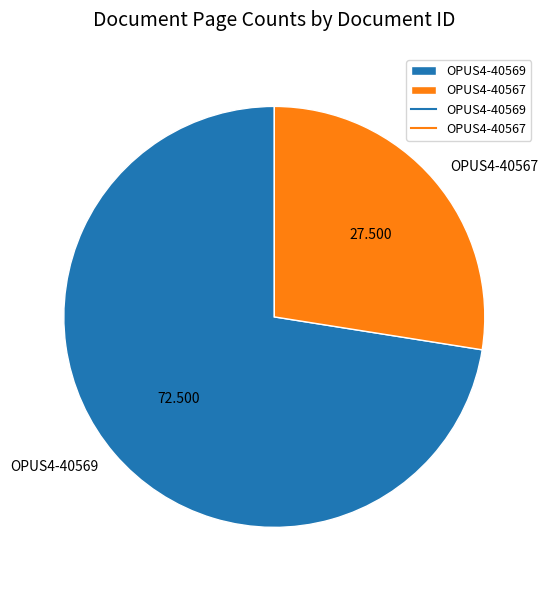

Count the number of slices in the pie.

2